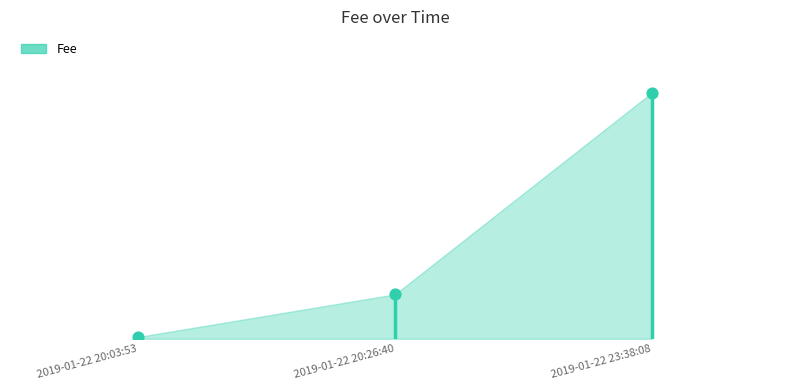

Which has a higher value, 2019-01-22 23:38:08 or 2019-01-22 20:26:40?

2019-01-22 23:38:08